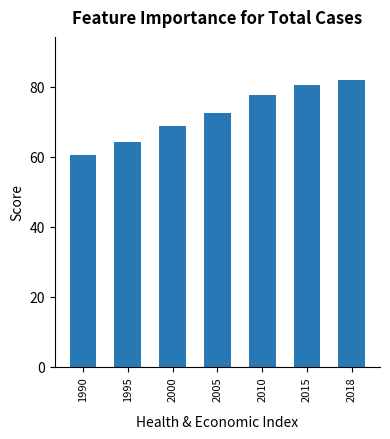

The value at 2018 is 139.6. True or false?

False